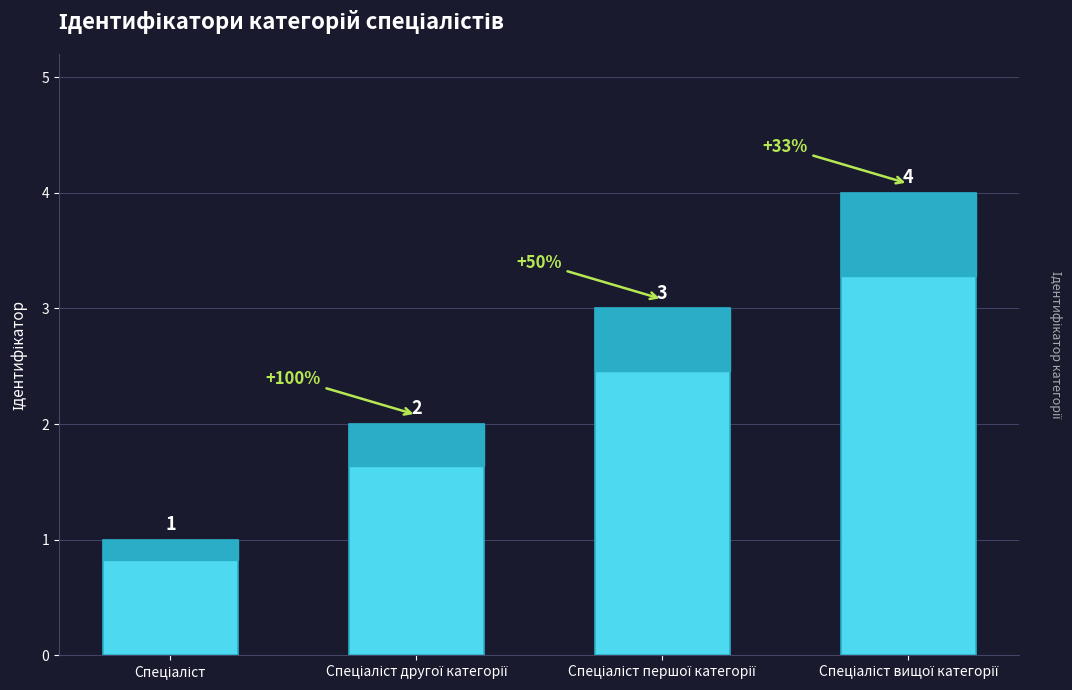

What is the value of the 3rd bar from the left?

3